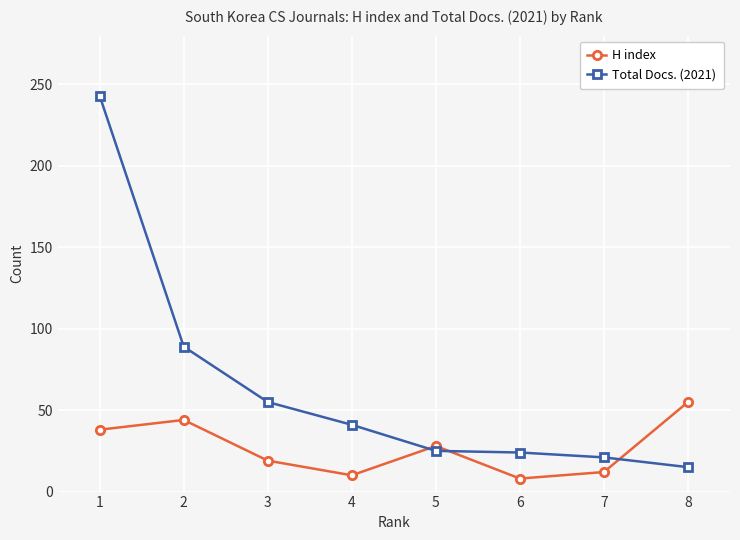

Which category has the lowest value in the Total Docs. (2021) series?

8